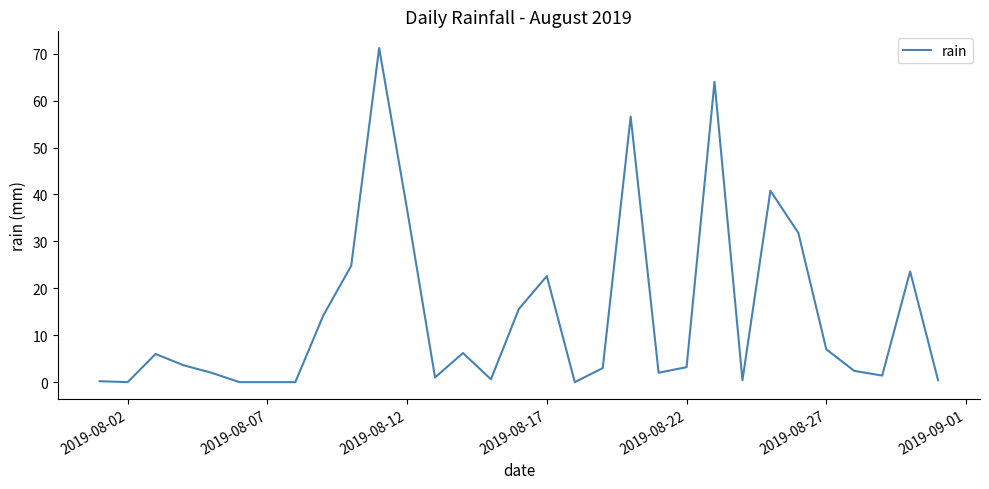

What is the greatest value displayed?

71.2